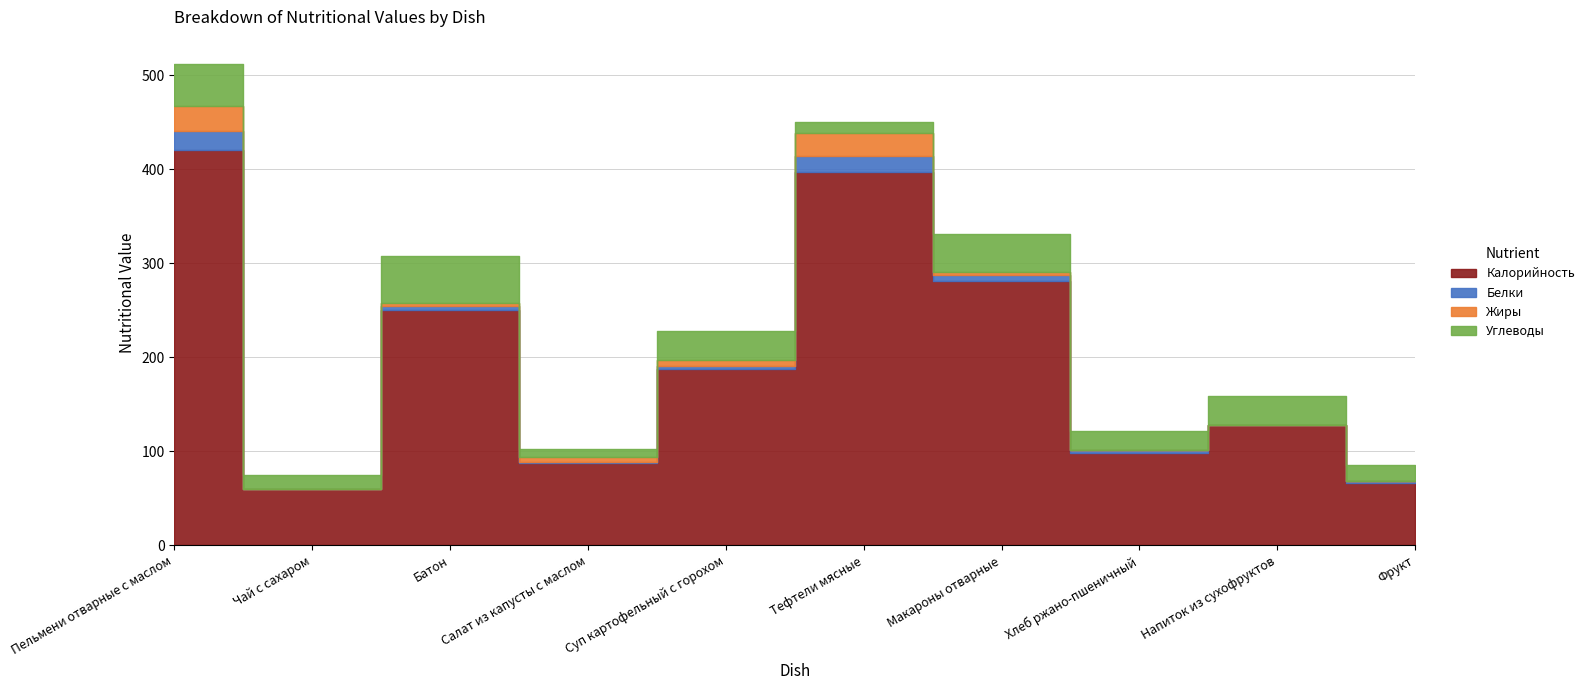

At which label does Калорийность reach its peak?

Пельмени отварные с маслом